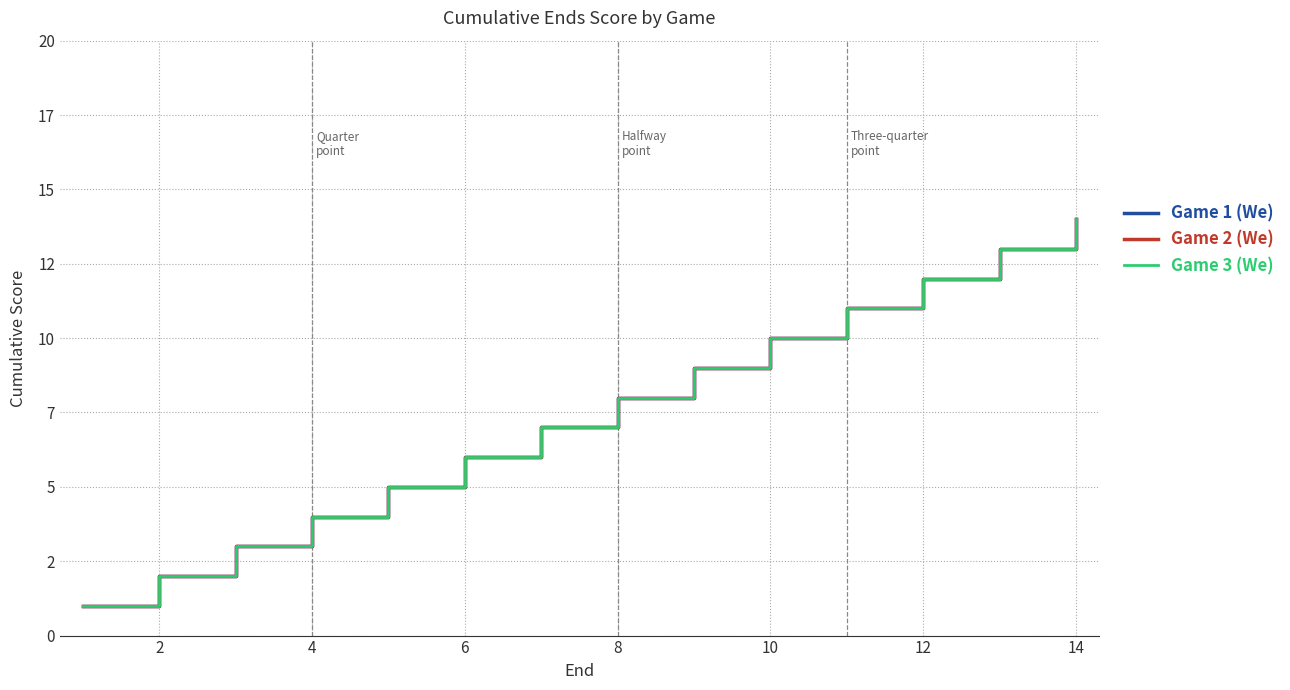

True or false: Game 1 (We) and Game 3 (We) intersect in this chart.

False